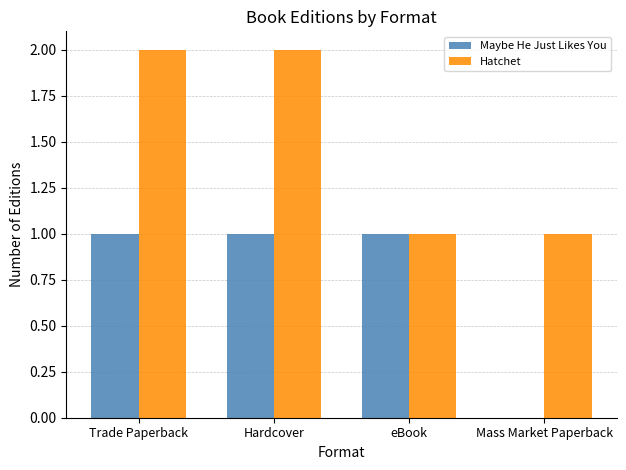

What are all the series names shown in the legend?

Maybe He Just Likes You, Hatchet